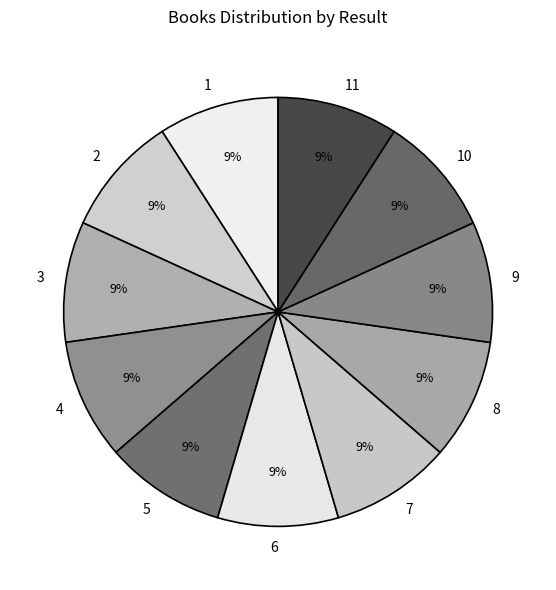

Is the sum of 11 and 2 greater than half?

No